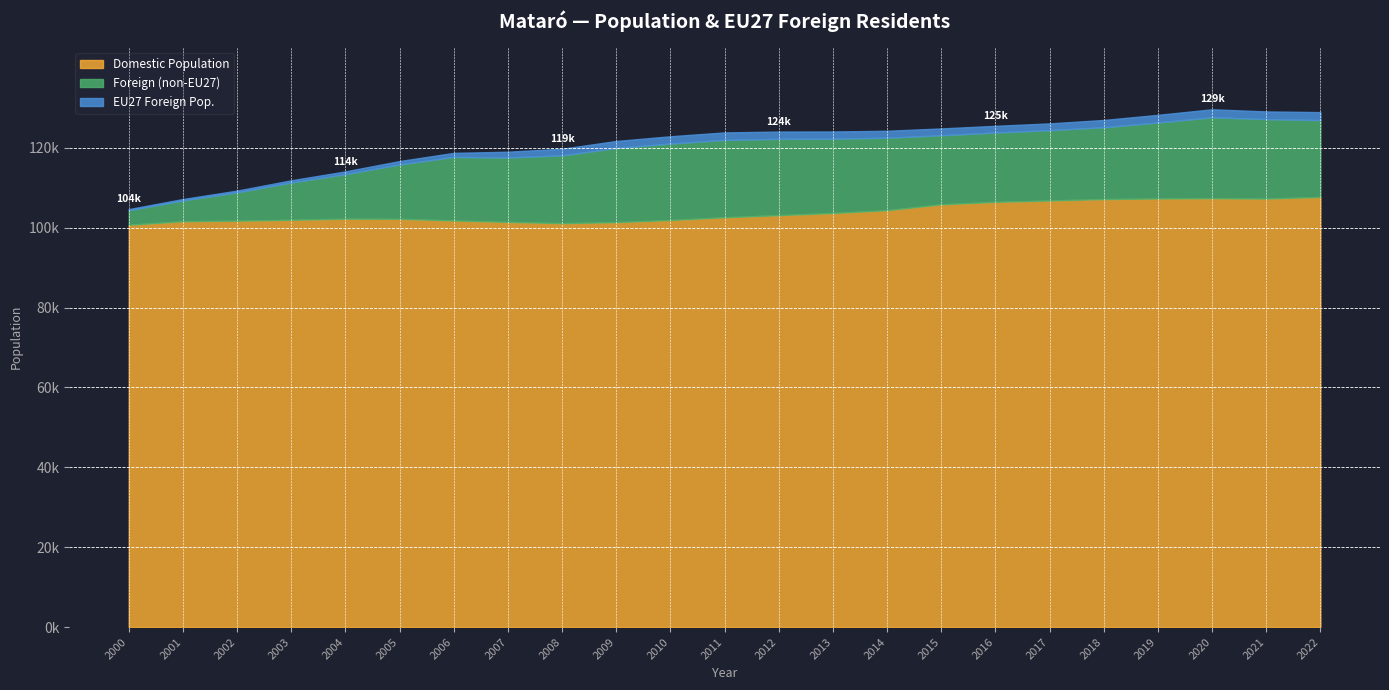

What is the greatest value displayed?

129661.0